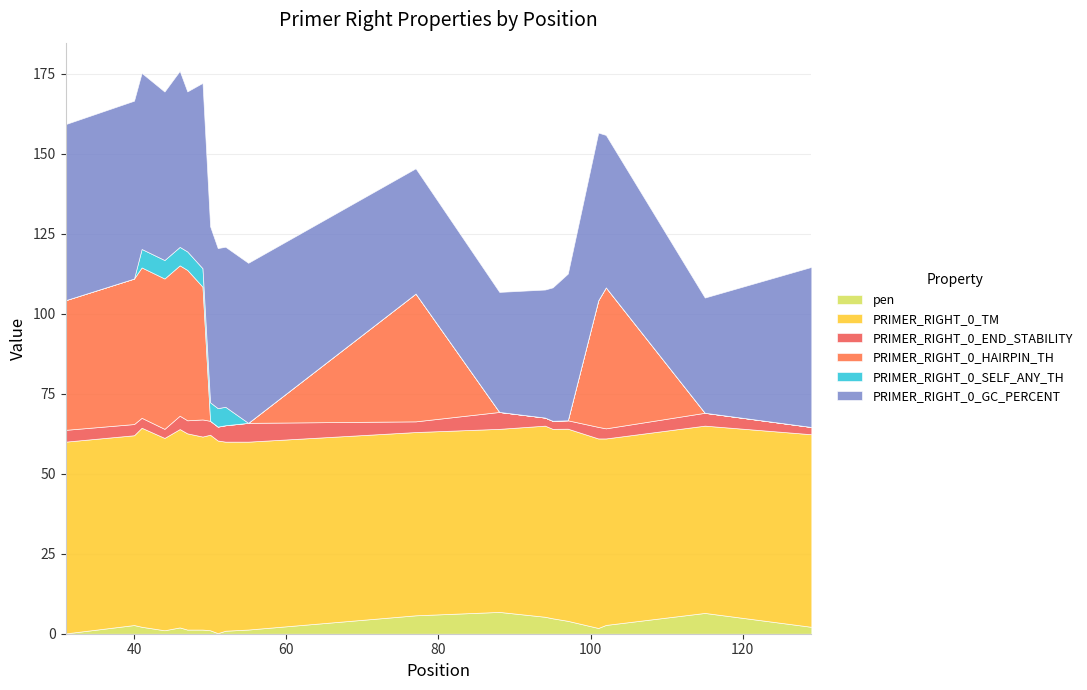

True or false: pen has more than 1 points higher than both neighbors.

True